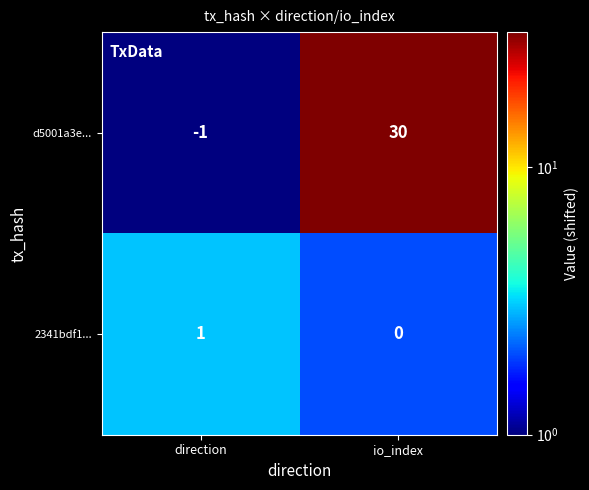

What is the approximate value of d5001a3e... at io_index?

30